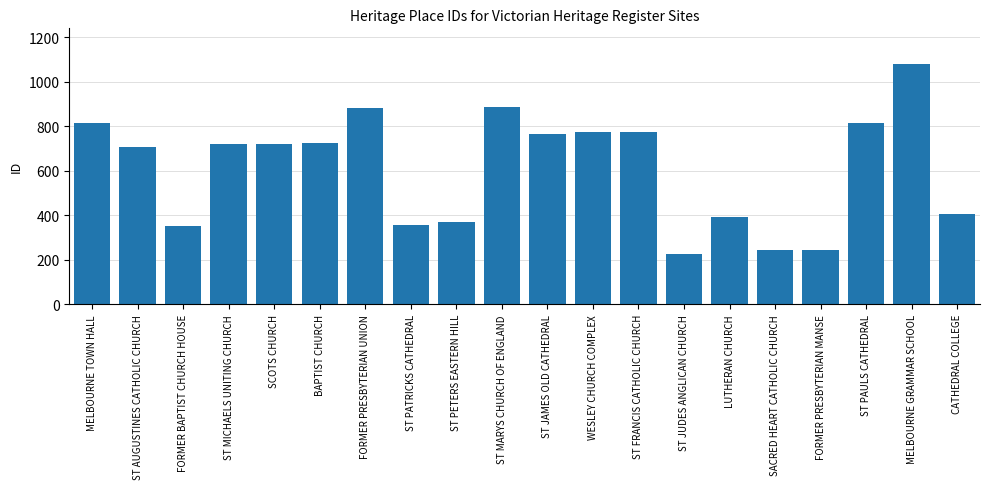

What is the label of the 16th bar from the right?

SCOTS CHURCH